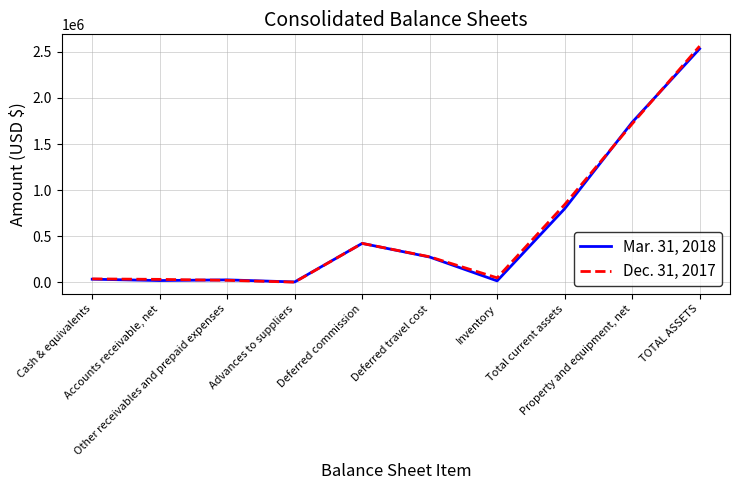

List the series in order of their peak value, lowest first.

Mar. 31, 2018, Dec. 31, 2017